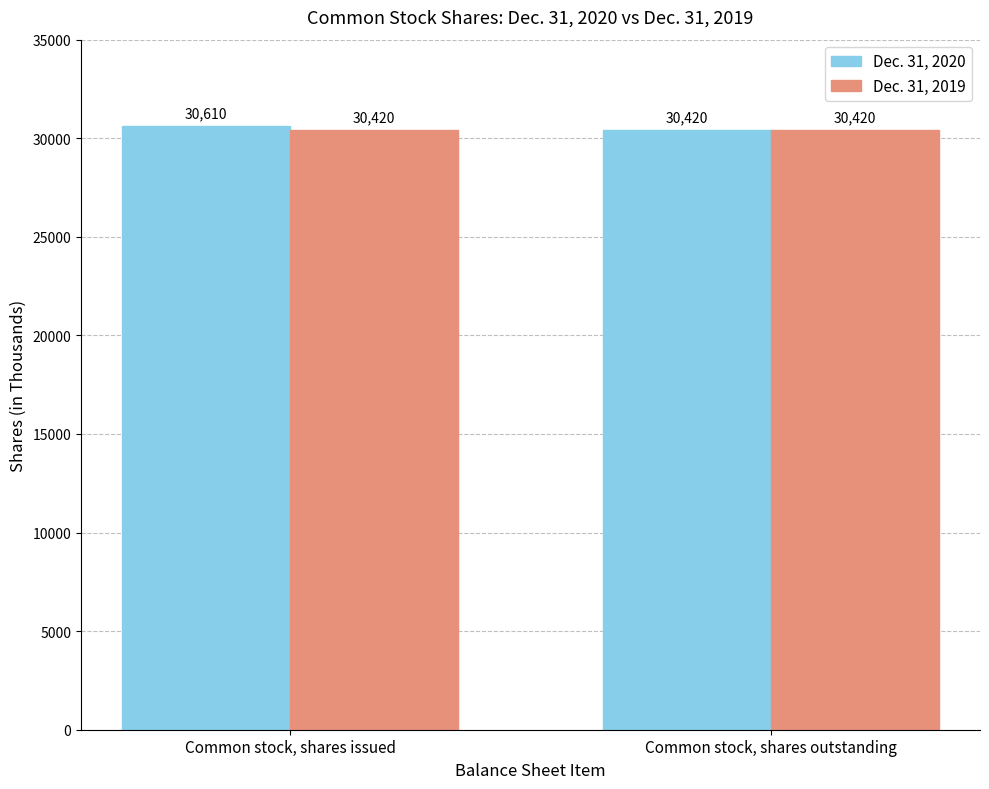

At how many categories does at least one series exceed 30584?

1